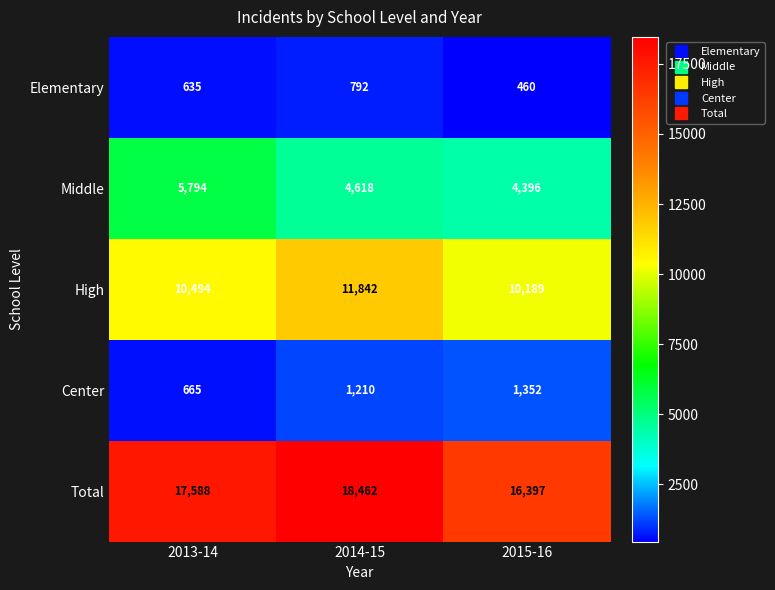

What is the maximum value shown in the chart?

18462